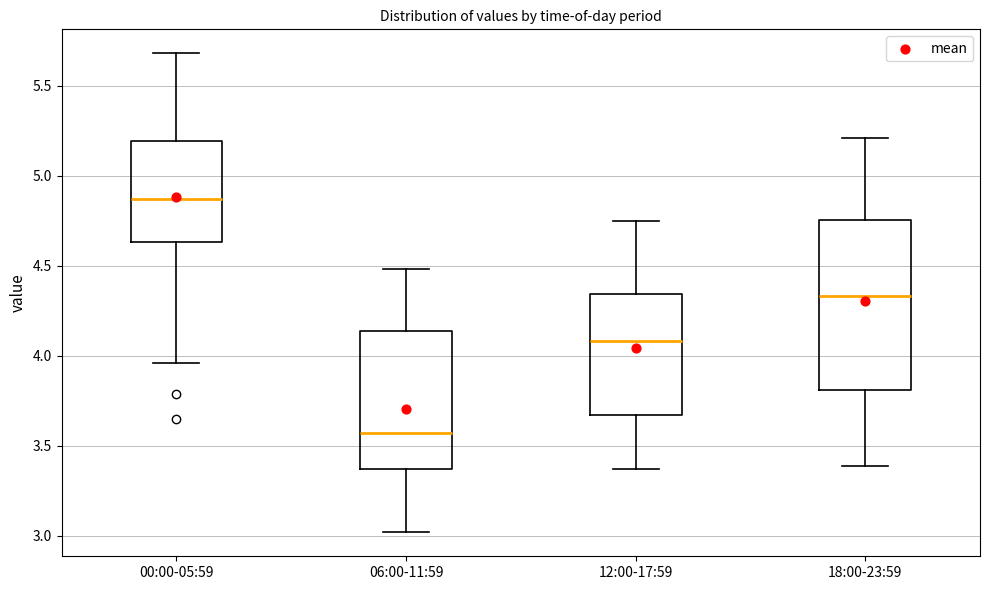

Reading left to right, transcribe this box plot: for each box, give where its median line is, the range the box spans, and where its two whiskers end, as read against the y-axis. The values are not printed on the chart, so give them approximately, as read against the axis.

00:00-05:59: median 4.85, box 4.65 to 5.20, whiskers 3.95 to 5.70
06:00-11:59: median 3.55, box 3.35 to 4.15, whiskers 3.00 to 4.50
12:00-17:59: median 4.10, box 3.65 to 4.35, whiskers 3.35 to 4.75
18:00-23:59: median 4.35, box 3.80 to 4.75, whiskers 3.40 to 5.20